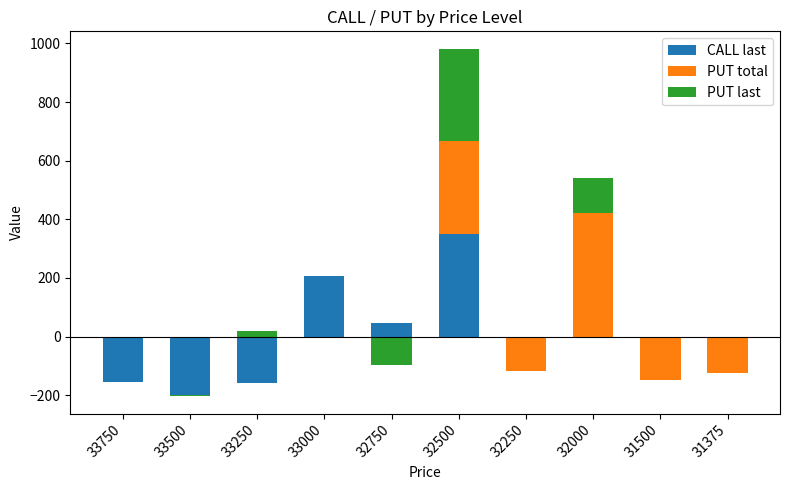

List the series in order of their peak value, lowest first.

PUT last, CALL last, PUT total